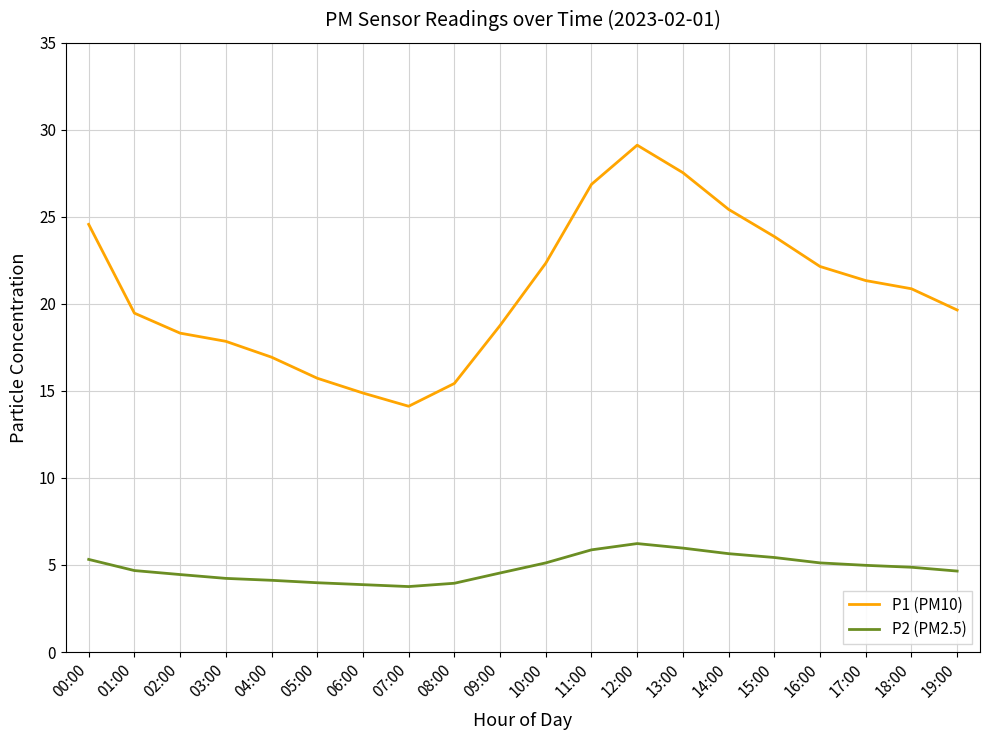

At which label does P1 (PM10) reach its peak?

12:00